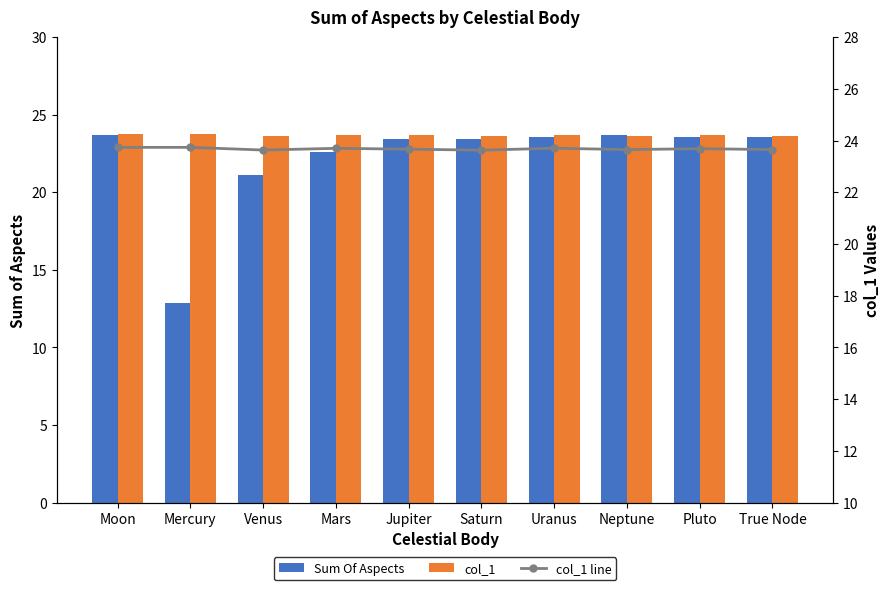

What is the difference between the second highest and second lowest values in the Sum Of Aspects series?

2.6